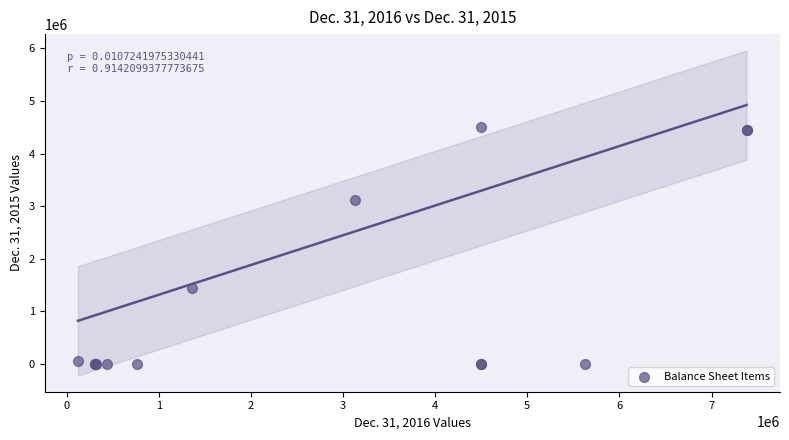

What Y value in the scatter plot is closest to 2250000?

1445342